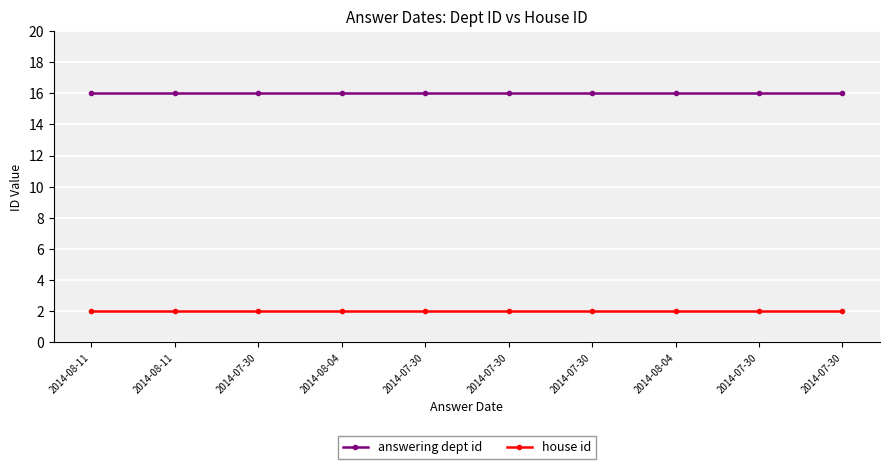

Does the chart display data point markers on the line(s)?

Yes